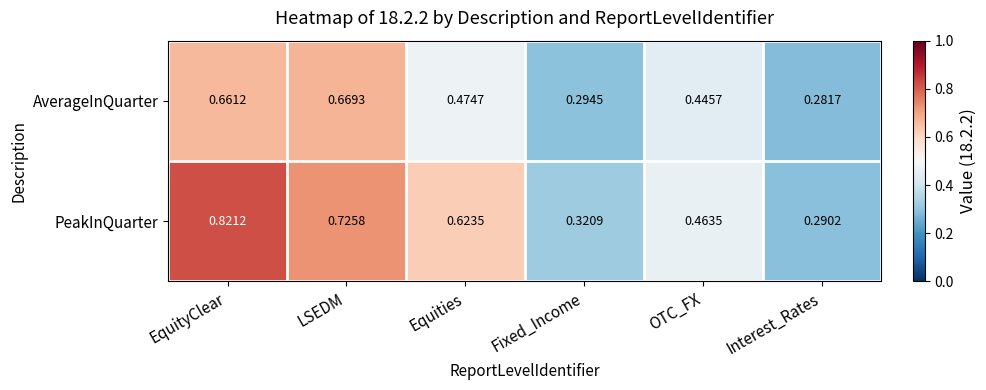

At which label does AverageInQuarter reach its peak?

LSEDM